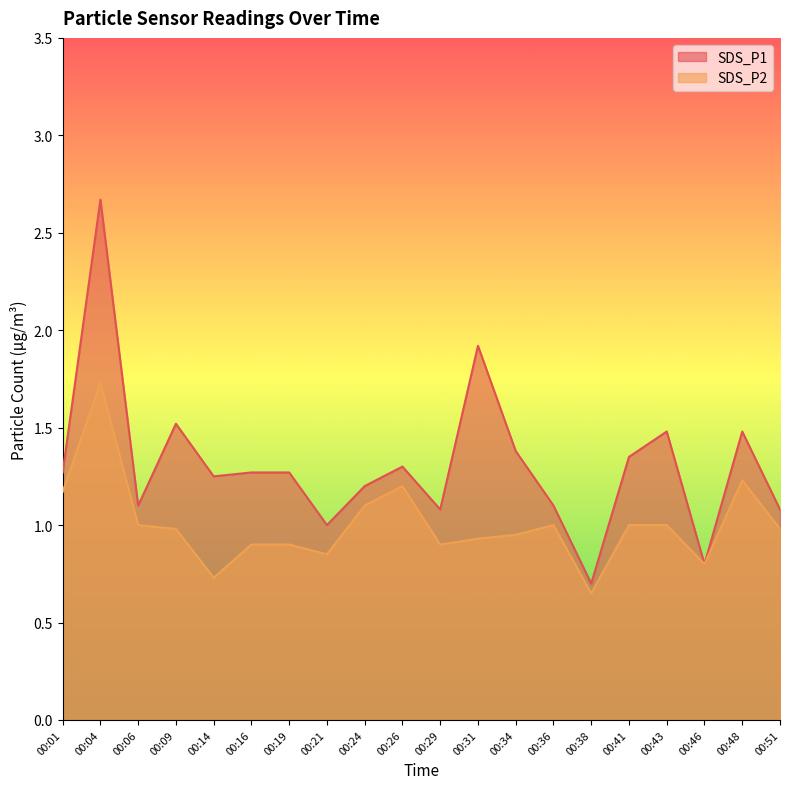

What are all the series names shown in the legend?

SDS_P1, SDS_P2